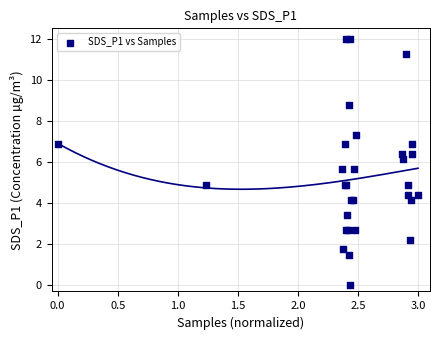

What Y value in the scatter plot is closest to 6?

6.1